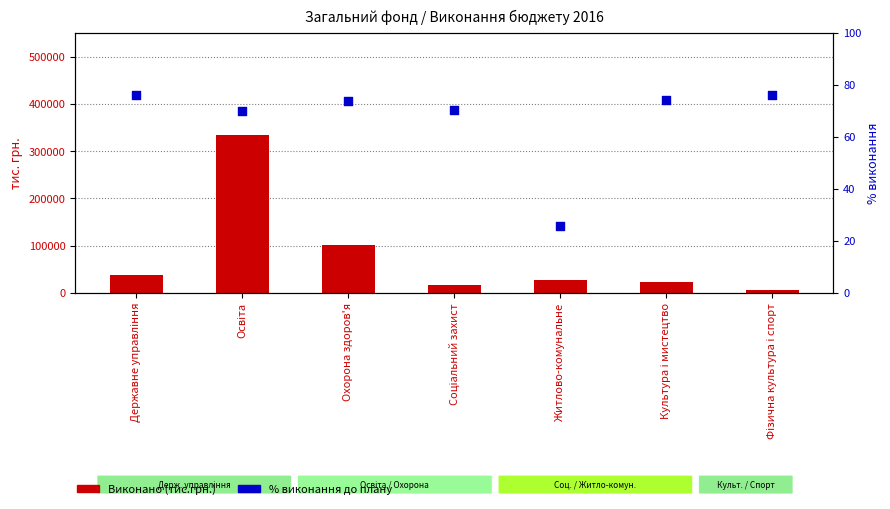

At which category is the sum across all series the highest?

Освіта